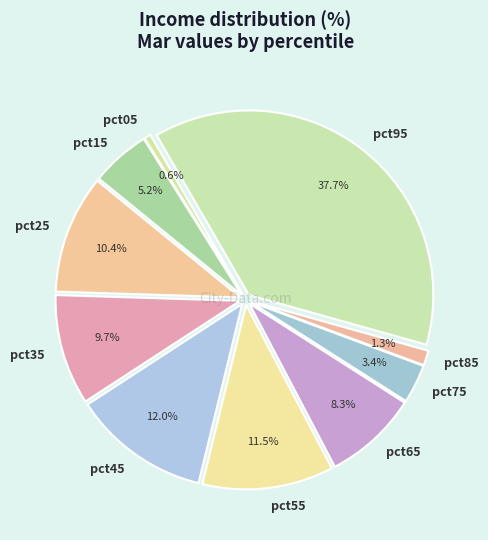

To the nearest percent, what percentage of the pie is pct85?

1%